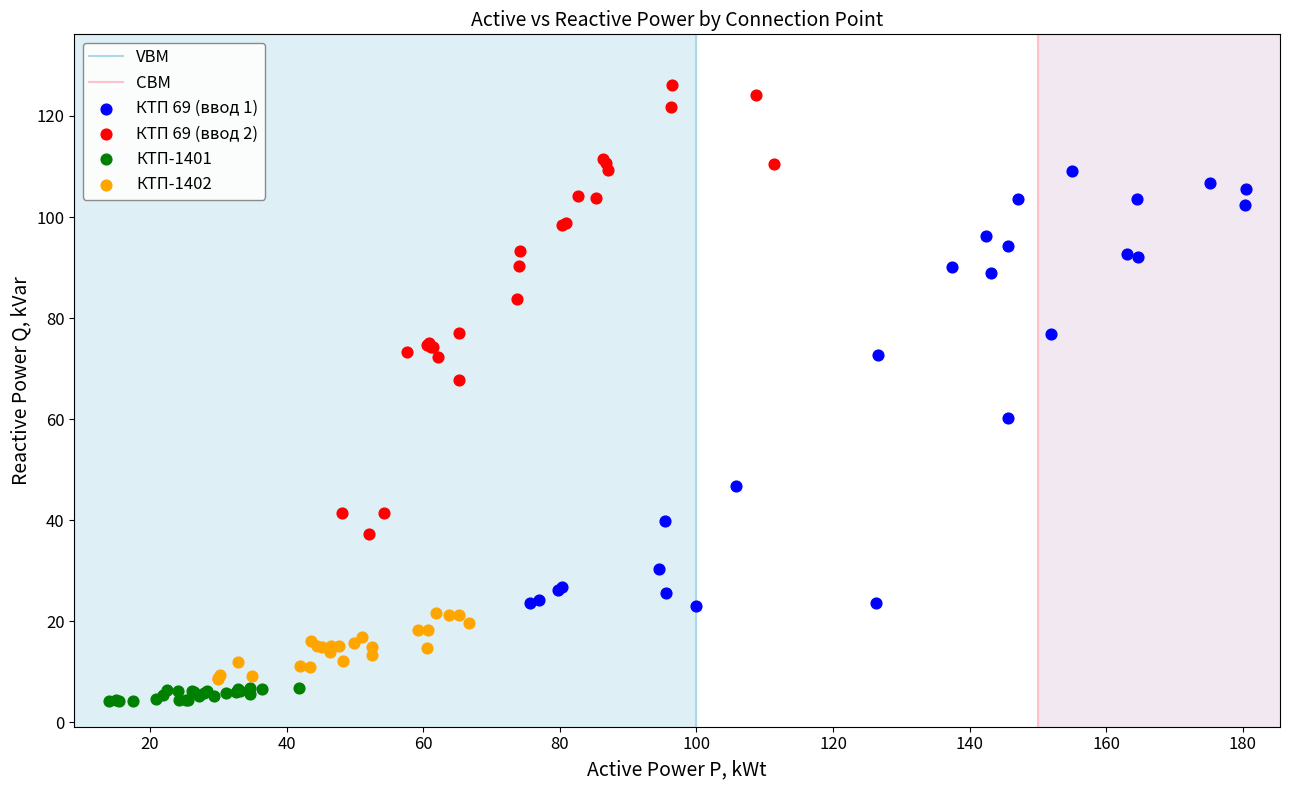

Which series reaches the maximum Y coordinate?

КТП 69 (ввод 2)